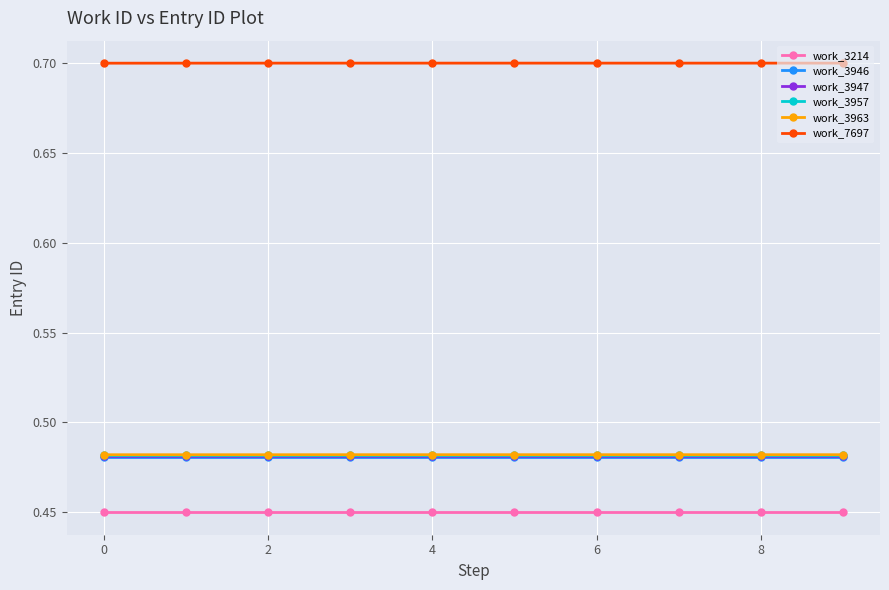

True or false: work_7697 and work_3957 intersect in this chart.

False